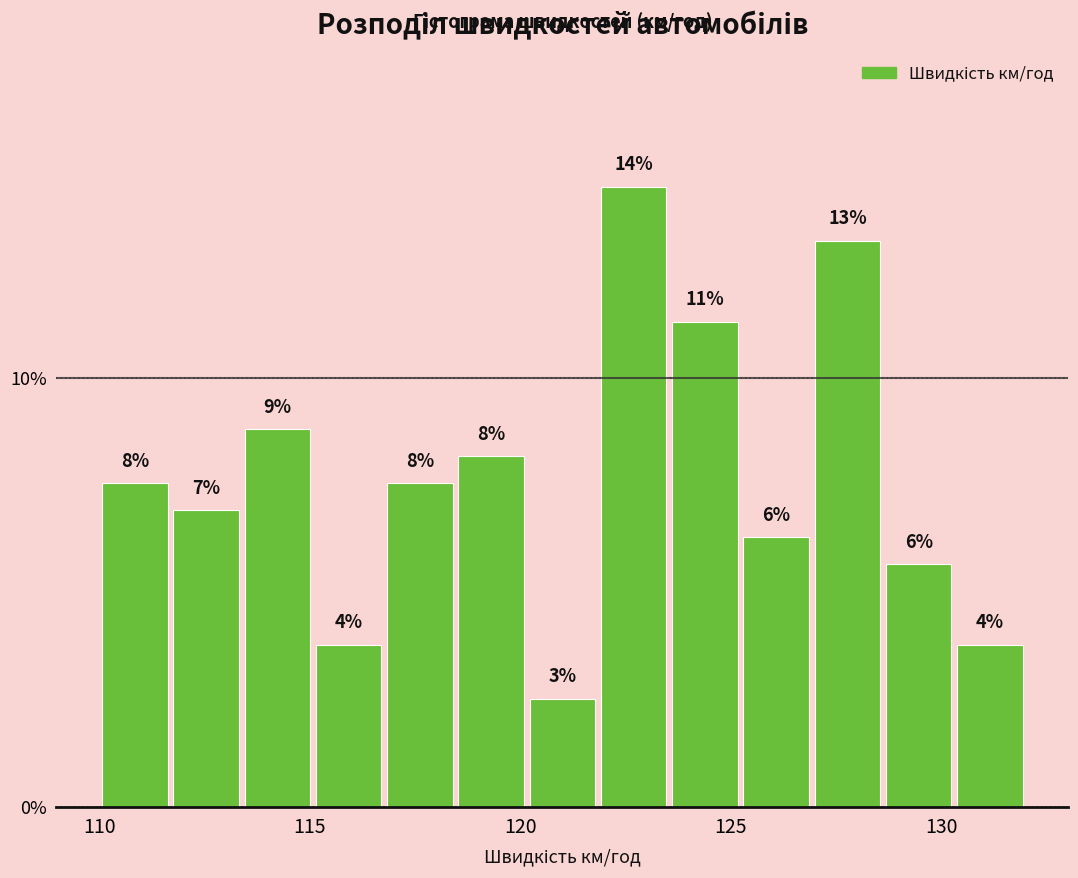

Read against the x-axis, roughly where is the centre of the tallest bar?

122.5